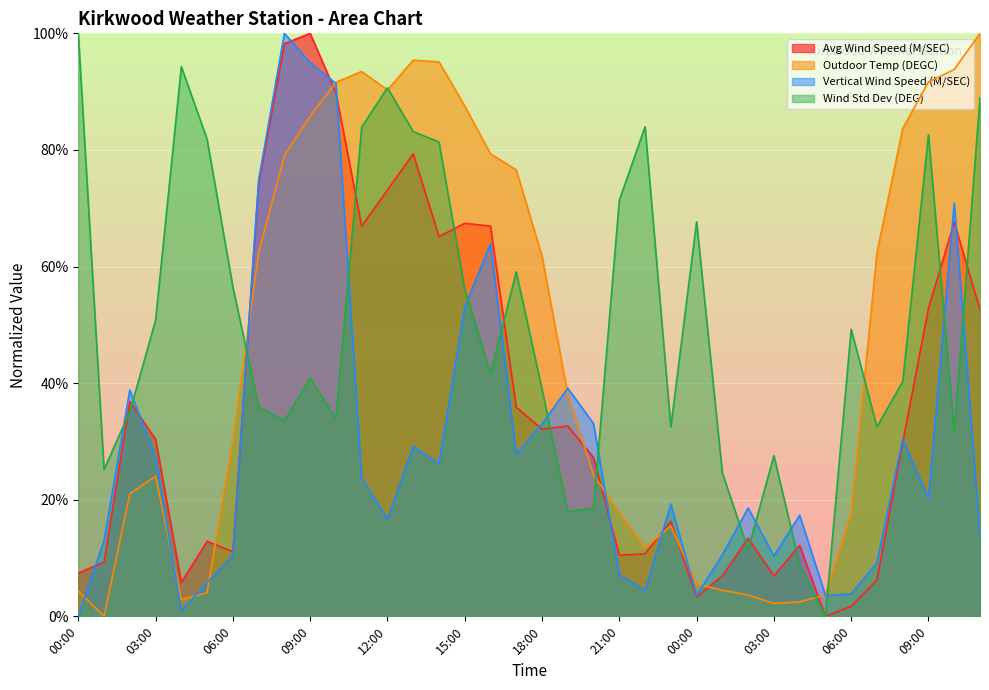

Where is the first local minimum for m_STD?

01:00